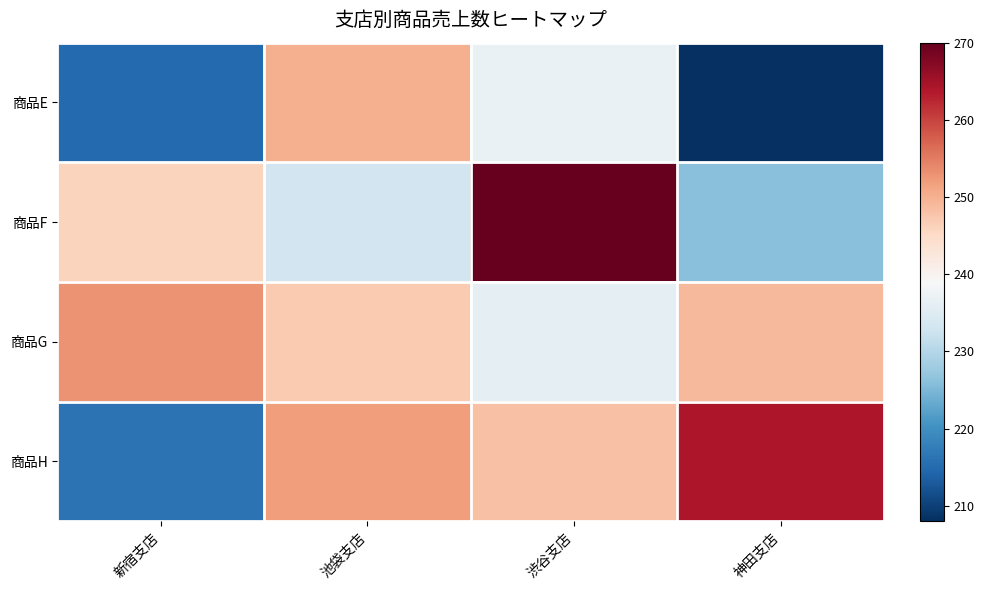

What is the spread (max minus min) of values at 神田支店?

56